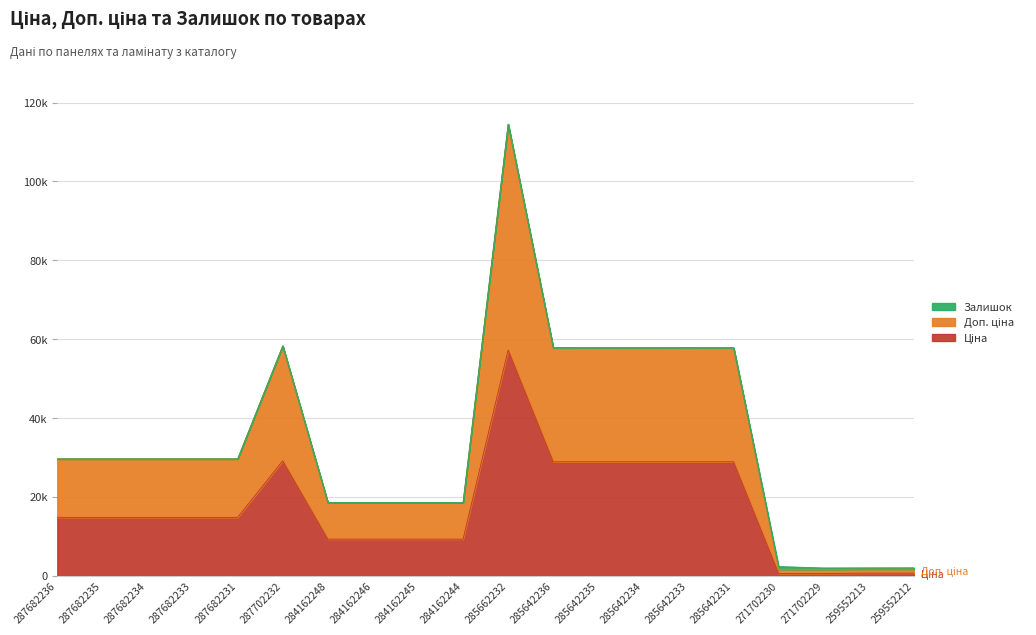

Does the chart have visible grid lines?

Yes